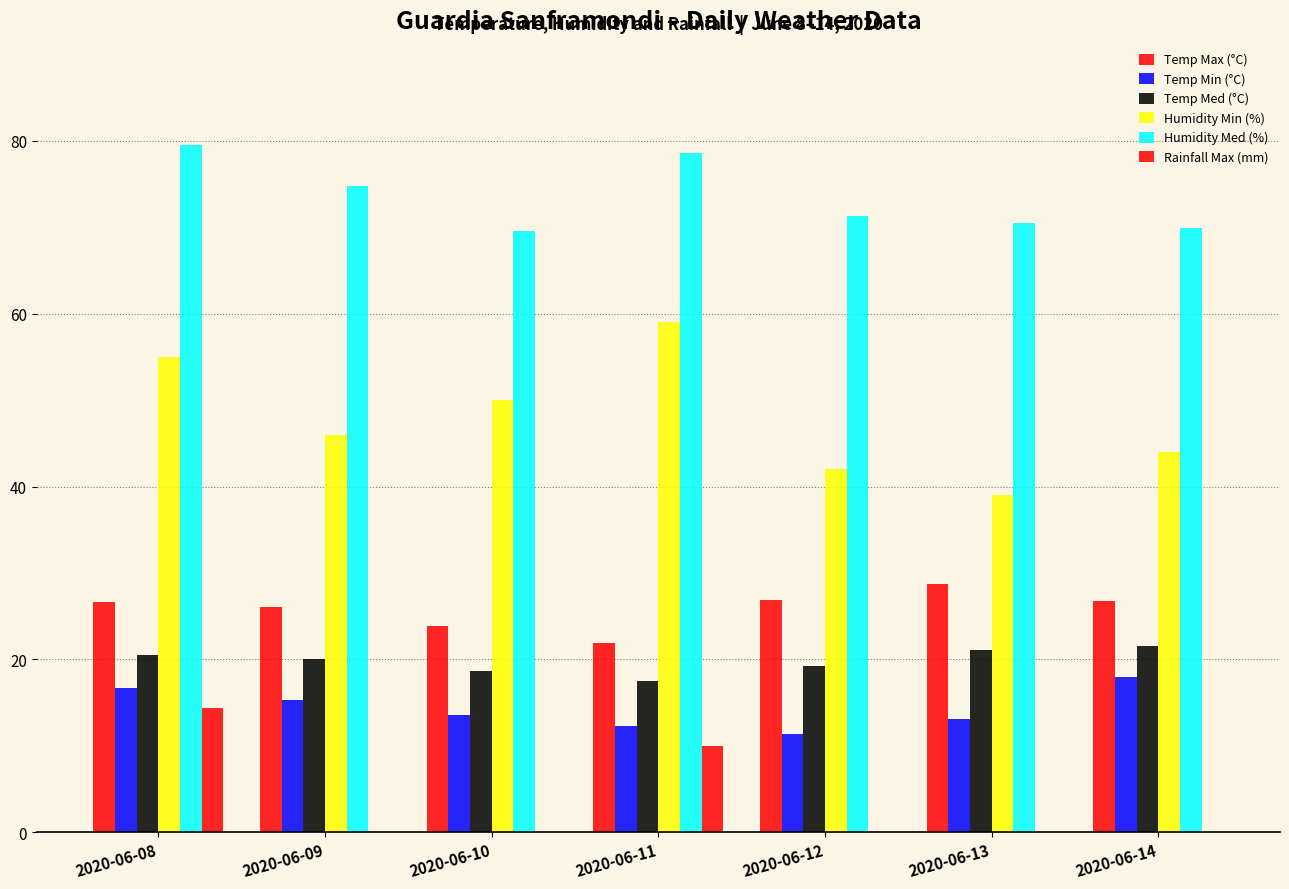

Count the number of data series in this chart.

6